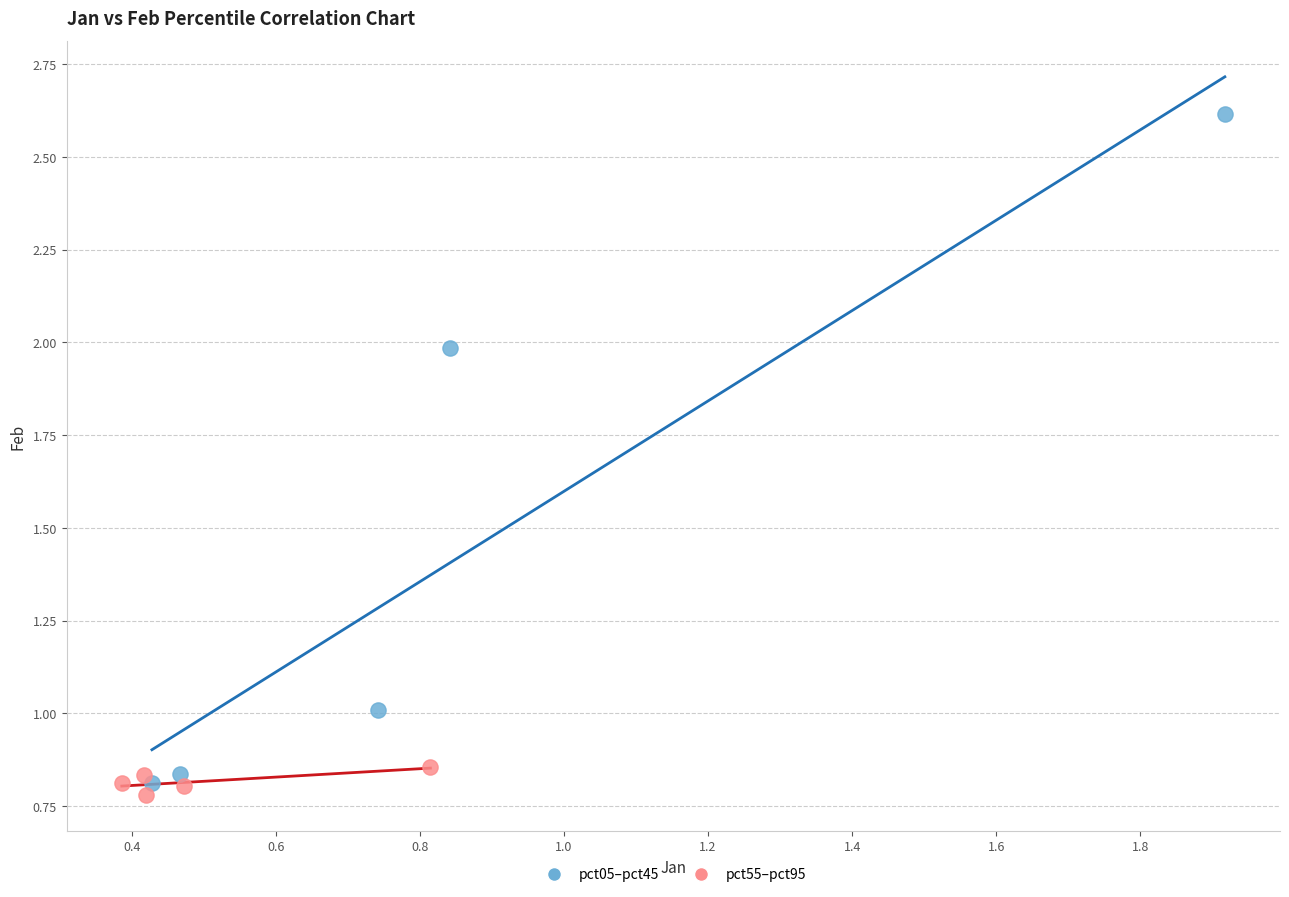

Which series has the largest Y range (max minus min)?

pct05–pct45